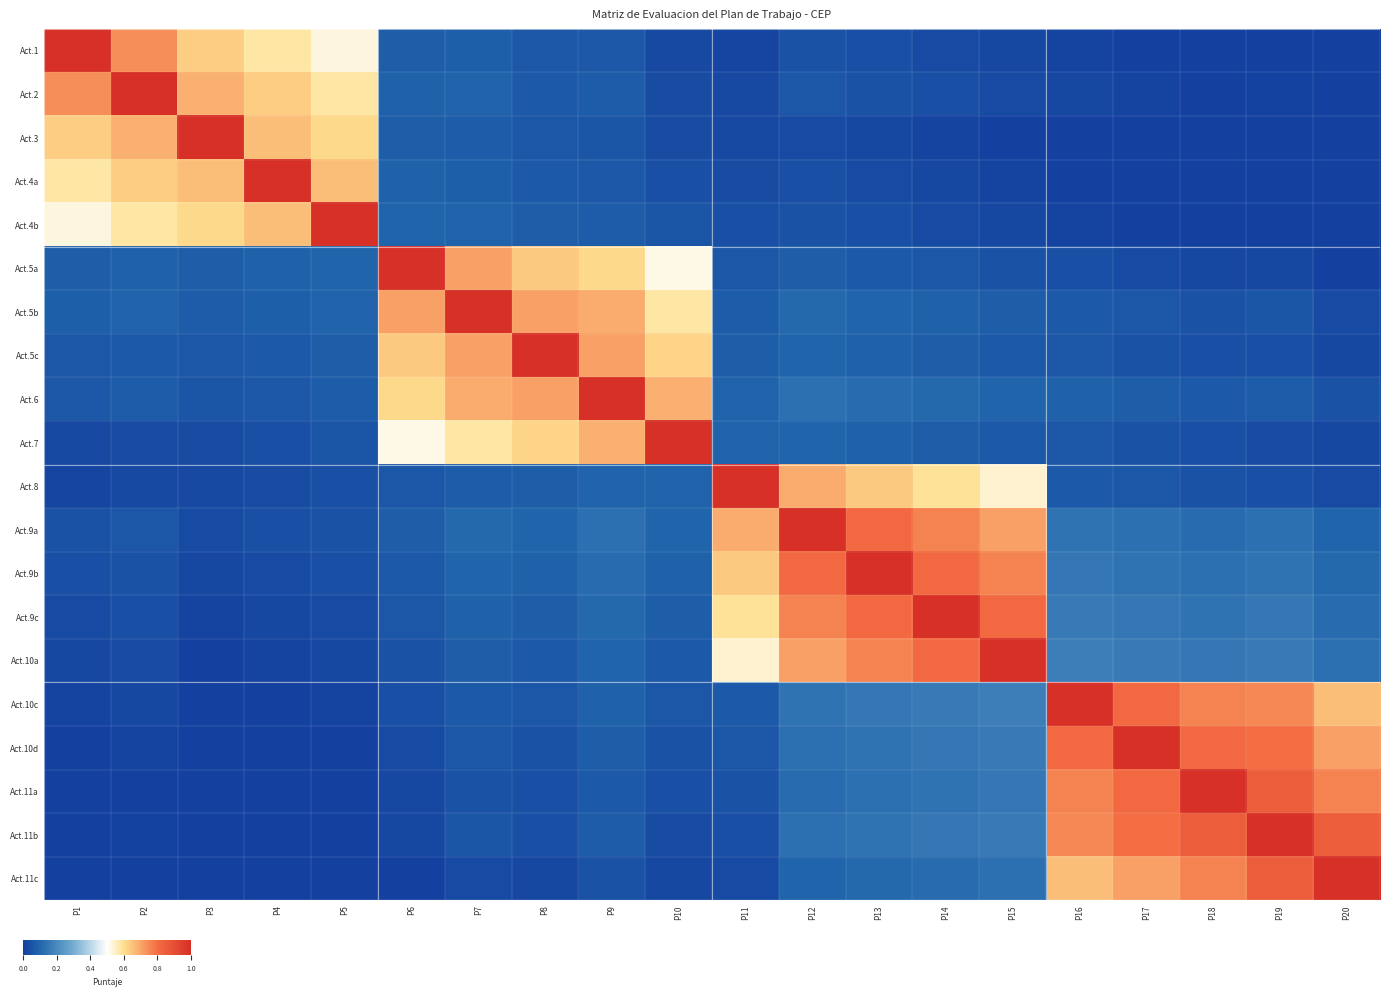

Reading left to right, list all the values displayed in this chart.

Act.1: P1=1.0	P2=0.7	P3=0.6	P4=0.6	P5=0.5	P6=0.1	P7=0.1	P8=0.1	P9=0.1	P10=0.0	P11=0.0	P12=0.1	P13=0.0	P14=0.0	P15=0.0	P16=0.0	P17=0.0	P18=0.0	P19=0.0	P20=0.0
Act.2: P1=0.7	P2=1.0	P3=0.7	P4=0.6	P5=0.6	P6=0.1	P7=0.1	P8=0.1	P9=0.1	P10=0.0	P11=0.0	P12=0.1	P13=0.1	P14=0.0	P15=0.0	P16=0.0	P17=0.0	P18=0.0	P19=0.0	P20=0.0
Act.3: P1=0.6	P2=0.7	P3=1.0	P4=0.7	P5=0.6	P6=0.1	P7=0.1	P8=0.1	P9=0.1	P10=0.0	P11=0.0	P12=0.0	P13=0.0	P14=0.0	P15=0.0	P16=0.0	P17=0.0	P18=0.0	P19=0.0	P20=0.0
Act.4a: P1=0.6	P2=0.6	P3=0.7	P4=1.0	P5=0.7	P6=0.1	P7=0.1	P8=0.1	P9=0.1	P10=0.0	P11=0.0	P12=0.0	P13=0.0	P14=0.0	P15=0.0	P16=0.0	P17=0.0	P18=0.0	P19=0.0	P20=0.0
Act.4b: P1=0.5	P2=0.6	P3=0.6	P4=0.7	P5=1.0	P6=0.1	P7=0.1	P8=0.1	P9=0.1	P10=0.1	P11=0.0	P12=0.1	P13=0.0	P14=0.0	P15=0.0	P16=0.0	P17=0.0	P18=0.0	P19=0.0	P20=0.0
Act.5a: P1=0.1	P2=0.1	P3=0.1	P4=0.1	P5=0.1	P6=1.0	P7=0.7	P8=0.6	P9=0.6	P10=0.5	P11=0.1	P12=0.1	P13=0.1	P14=0.1	P15=0.1	P16=0.0	P17=0.0	P18=0.0	P19=0.0	P20=0.0
Act.5b: P1=0.1	P2=0.1	P3=0.1	P4=0.1	P5=0.1	P6=0.7	P7=1.0	P8=0.7	P9=0.7	P10=0.6	P11=0.1	P12=0.1	P13=0.1	P14=0.1	P15=0.1	P16=0.1	P17=0.1	P18=0.1	P19=0.1	P20=0.0
Act.5c: P1=0.1	P2=0.1	P3=0.1	P4=0.1	P5=0.1	P6=0.6	P7=0.7	P8=1.0	P9=0.7	P10=0.6	P11=0.1	P12=0.1	P13=0.1	P14=0.1	P15=0.1	P16=0.1	P17=0.1	P18=0.0	P19=0.0	P20=0.0
Act.6: P1=0.1	P2=0.1	P3=0.1	P4=0.1	P5=0.1	P6=0.6	P7=0.7	P8=0.7	P9=1.0	P10=0.7	P11=0.1	P12=0.1	P13=0.1	P14=0.1	P15=0.1	P16=0.1	P17=0.1	P18=0.1	P19=0.1	P20=0.1
Act.7: P1=0.0	P2=0.0	P3=0.0	P4=0.0	P5=0.1	P6=0.5	P7=0.6	P8=0.6	P9=0.7	P10=1.0	P11=0.1	P12=0.1	P13=0.1	P14=0.1	P15=0.1	P16=0.1	P17=0.1	P18=0.0	P19=0.0	P20=0.0
Act.8: P1=0.0	P2=0.0	P3=0.0	P4=0.0	P5=0.0	P6=0.1	P7=0.1	P8=0.1	P9=0.1	P10=0.1	P11=1.0	P12=0.7	P13=0.6	P14=0.6	P15=0.5	P16=0.1	P17=0.1	P18=0.1	P19=0.0	P20=0.0
Act.9a: P1=0.1	P2=0.1	P3=0.0	P4=0.0	P5=0.1	P6=0.1	P7=0.1	P8=0.1	P9=0.1	P10=0.1	P11=0.7	P12=1.0	P13=0.8	P14=0.8	P15=0.7	P16=0.1	P17=0.1	P18=0.1	P19=0.1	P20=0.1
Act.9b: P1=0.0	P2=0.1	P3=0.0	P4=0.0	P5=0.0	P6=0.1	P7=0.1	P8=0.1	P9=0.1	P10=0.1	P11=0.6	P12=0.8	P13=1.0	P14=0.8	P15=0.8	P16=0.2	P17=0.1	P18=0.1	P19=0.1	P20=0.1
Act.9c: P1=0.0	P2=0.0	P3=0.0	P4=0.0	P5=0.0	P6=0.1	P7=0.1	P8=0.1	P9=0.1	P10=0.1	P11=0.6	P12=0.8	P13=0.8	P14=1.0	P15=0.8	P16=0.2	P17=0.2	P18=0.1	P19=0.2	P20=0.1
Act.10a: P1=0.0	P2=0.0	P3=0.0	P4=0.0	P5=0.0	P6=0.1	P7=0.1	P8=0.1	P9=0.1	P10=0.1	P11=0.5	P12=0.7	P13=0.8	P14=0.8	P15=1.0	P16=0.2	P17=0.2	P18=0.2	P19=0.2	P20=0.1
Act.10c: P1=0.0	P2=0.0	P3=0.0	P4=0.0	P5=0.0	P6=0.0	P7=0.1	P8=0.1	P9=0.1	P10=0.1	P11=0.1	P12=0.1	P13=0.2	P14=0.2	P15=0.2	P16=1.0	P17=0.8	P18=0.8	P19=0.8	P20=0.7
Act.10d: P1=0.0	P2=0.0	P3=0.0	P4=0.0	P5=0.0	P6=0.0	P7=0.1	P8=0.1	P9=0.1	P10=0.1	P11=0.1	P12=0.1	P13=0.1	P14=0.2	P15=0.2	P16=0.8	P17=1.0	P18=0.8	P19=0.8	P20=0.7
Act.11a: P1=0.0	P2=0.0	P3=0.0	P4=0.0	P5=0.0	P6=0.0	P7=0.1	P8=0.0	P9=0.1	P10=0.0	P11=0.1	P12=0.1	P13=0.1	P14=0.1	P15=0.2	P16=0.8	P17=0.8	P18=1.0	P19=0.8	P20=0.8
Act.11b: P1=0.0	P2=0.0	P3=0.0	P4=0.0	P5=0.0	P6=0.0	P7=0.1	P8=0.0	P9=0.1	P10=0.0	P11=0.0	P12=0.1	P13=0.1	P14=0.2	P15=0.2	P16=0.8	P17=0.8	P18=0.8	P19=1.0	P20=0.8
Act.11c: P1=0.0	P2=0.0	P3=0.0	P4=0.0	P5=0.0	P6=0.0	P7=0.0	P8=0.0	P9=0.1	P10=0.0	P11=0.0	P12=0.1	P13=0.1	P14=0.1	P15=0.1	P16=0.7	P17=0.7	P18=0.8	P19=0.8	P20=1.0